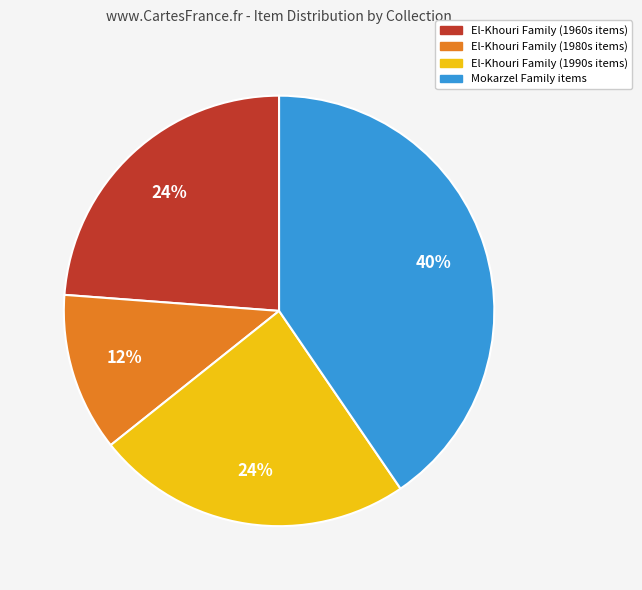

To the nearest percent, what is the average slice percentage?

25%